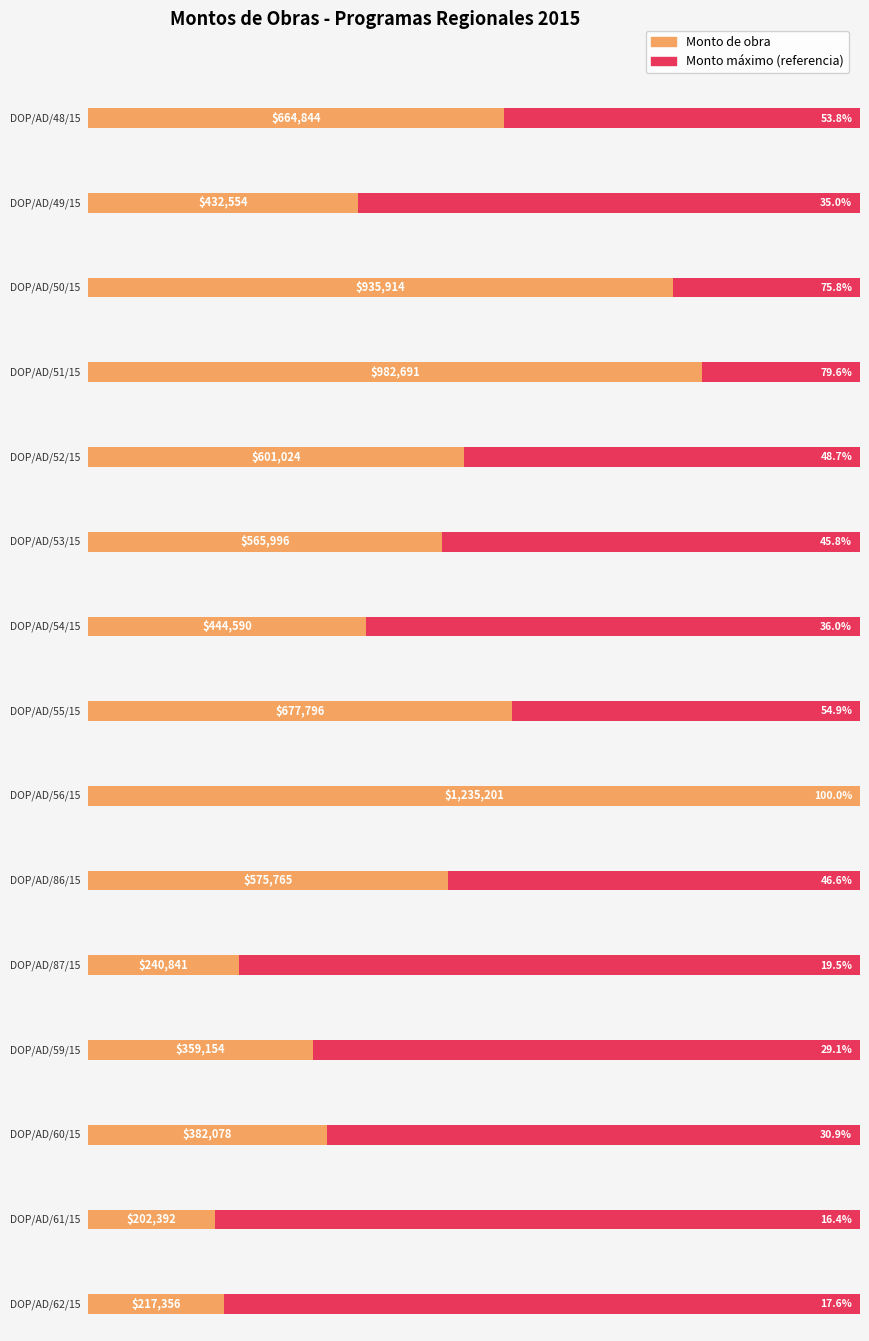

True or false: the data shows 309731.4 at DOP/AD/61/15.

False